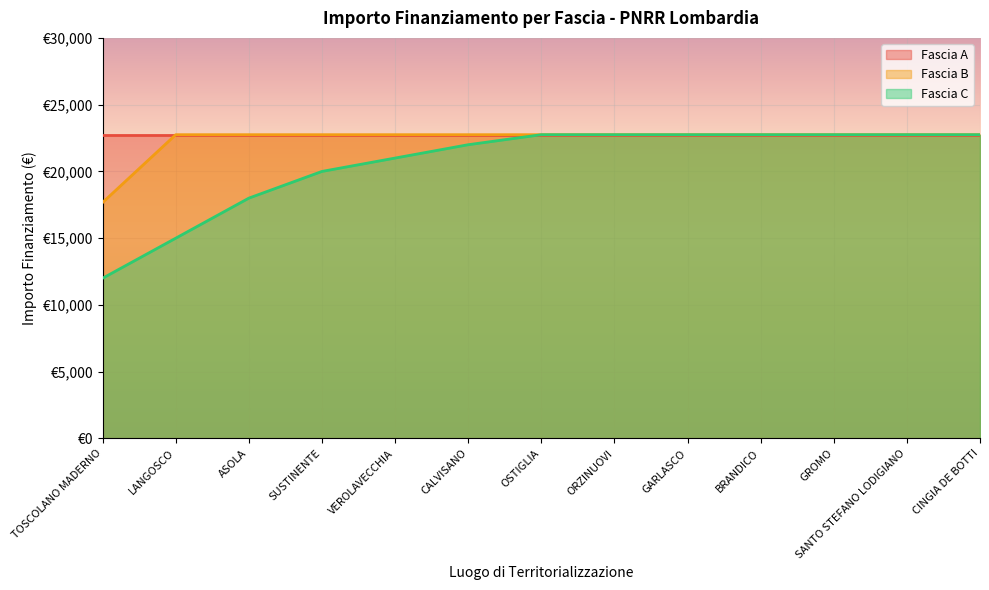

At which category is the sum across all series the highest?

OSTIGLIA